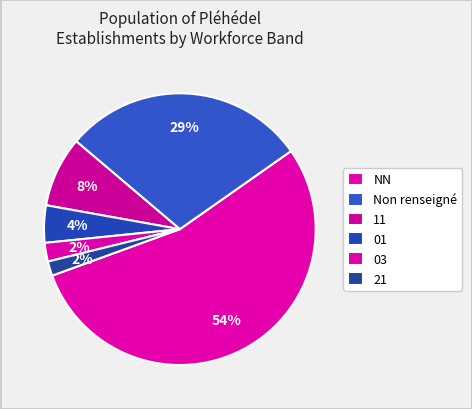

How many slices are in this pie chart?

6